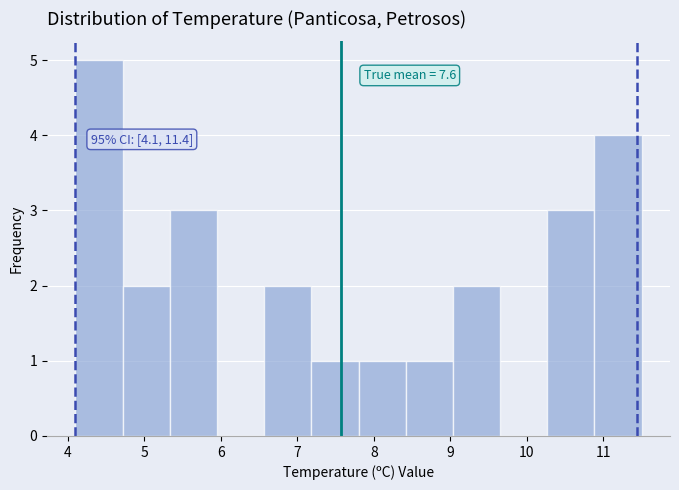

Over which range of the x-axis is the bar tallest?

4.1 to 4.7